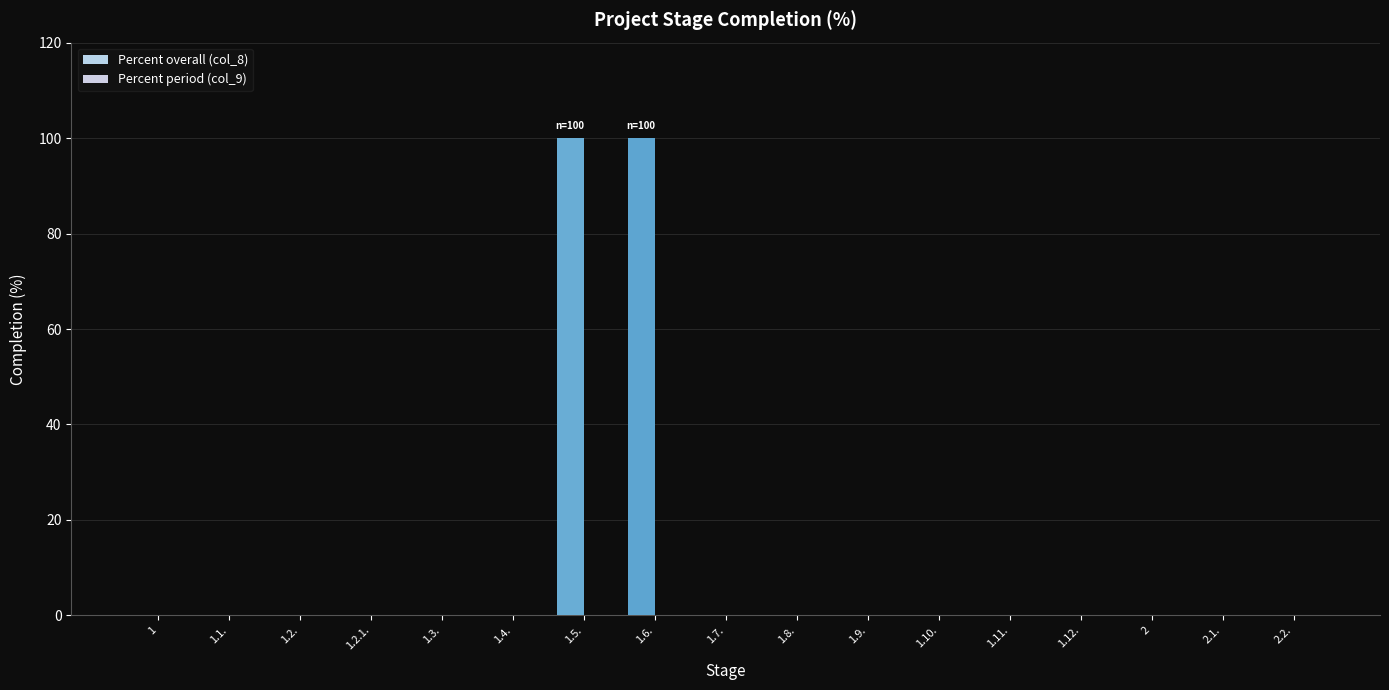

What position from the left is 2?

15